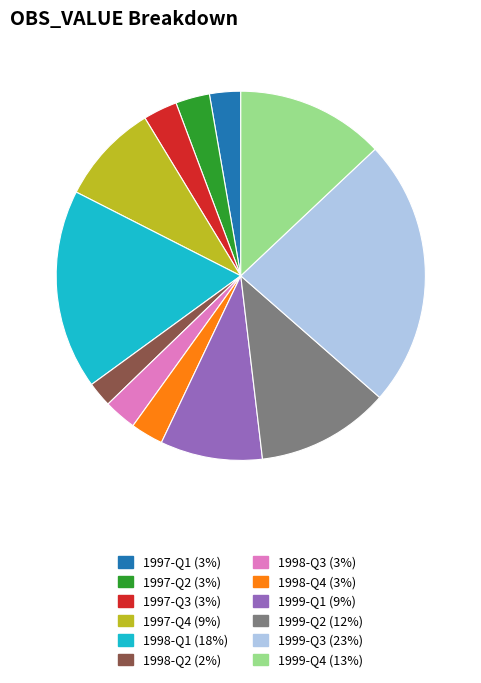

Between 1997-Q2 and 1999-Q4, which is larger?

1999-Q4